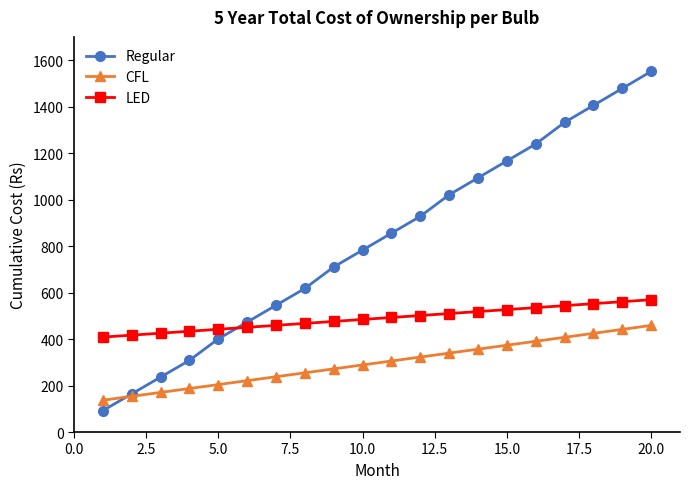

Rank the series by their maximum value, from highest to lowest.

Regular, LED, CFL